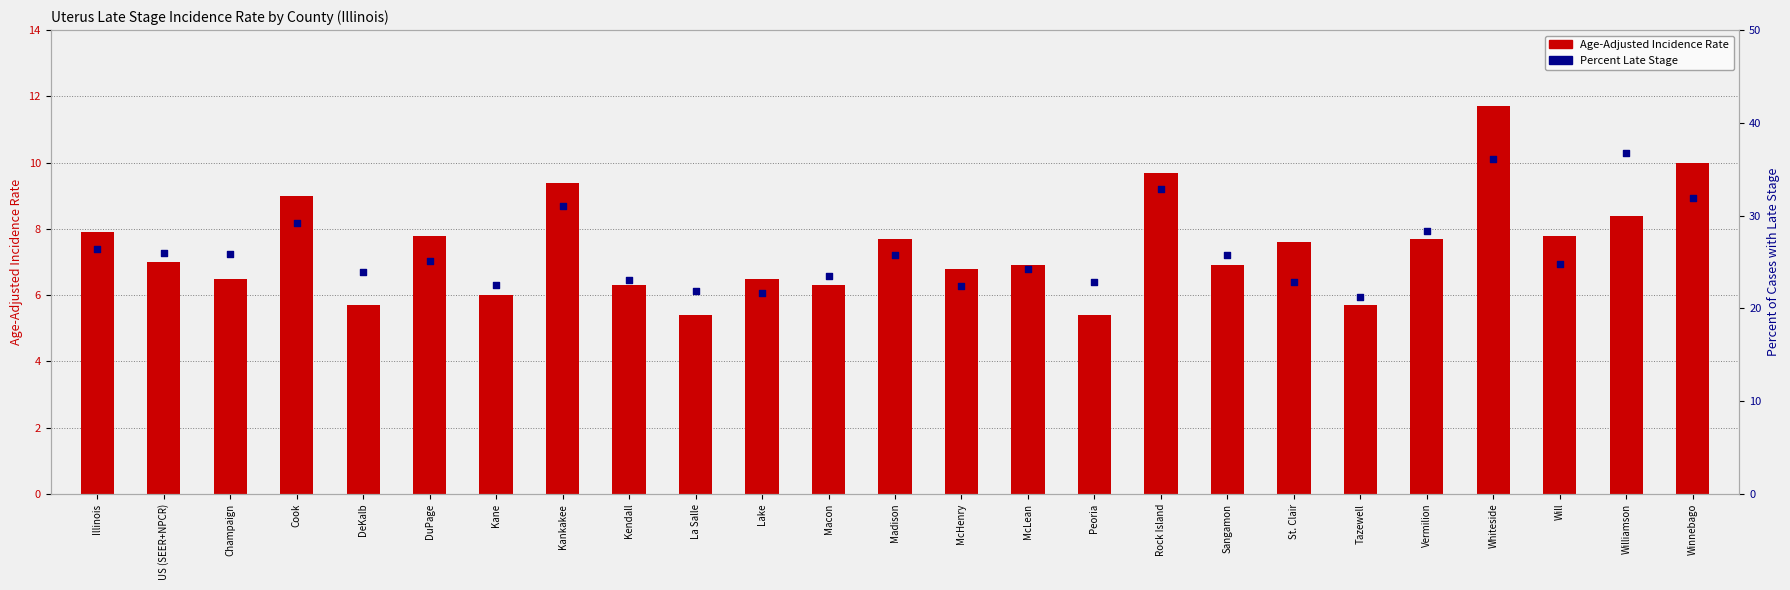

Which series has the largest Y range (max minus min)?

Percent Late Stage